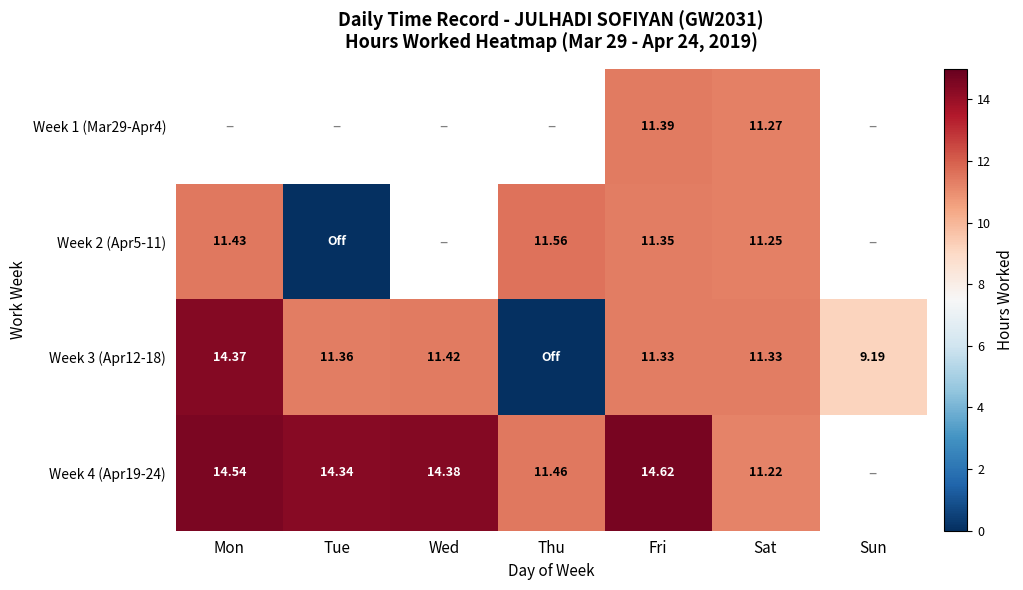

Is the value of Week 1 (Mar29-Apr4) at Sat greater than the value of Week 4 (Apr19-24) at Fri?

No